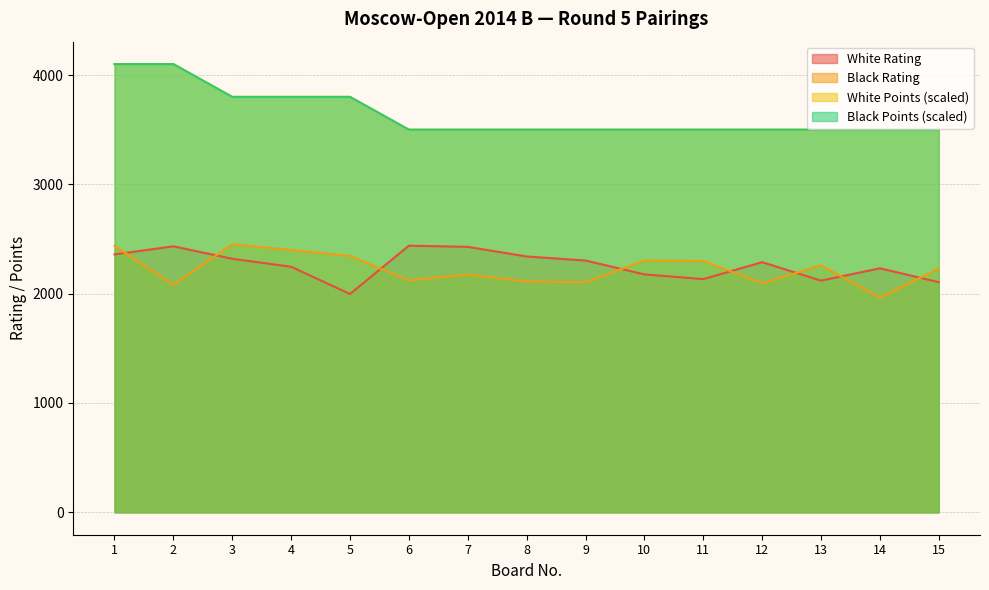

True or false: White Rating and White Points cross at least once.

False